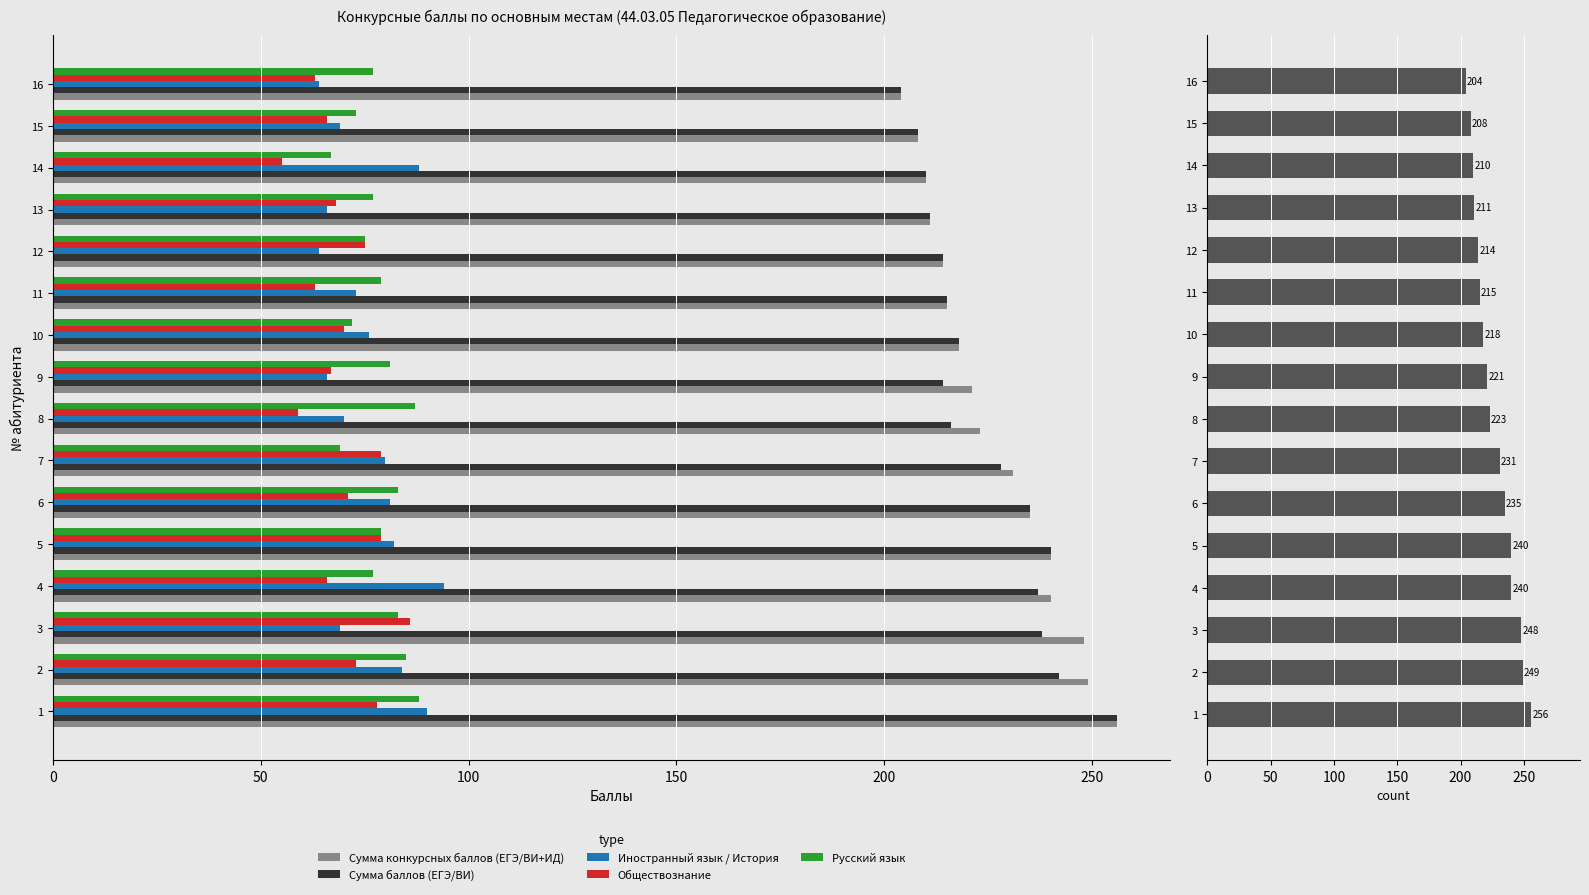

The Сумма баллов (ЕГЭ/ВИ) series shows 329 at 14. True or false?

False